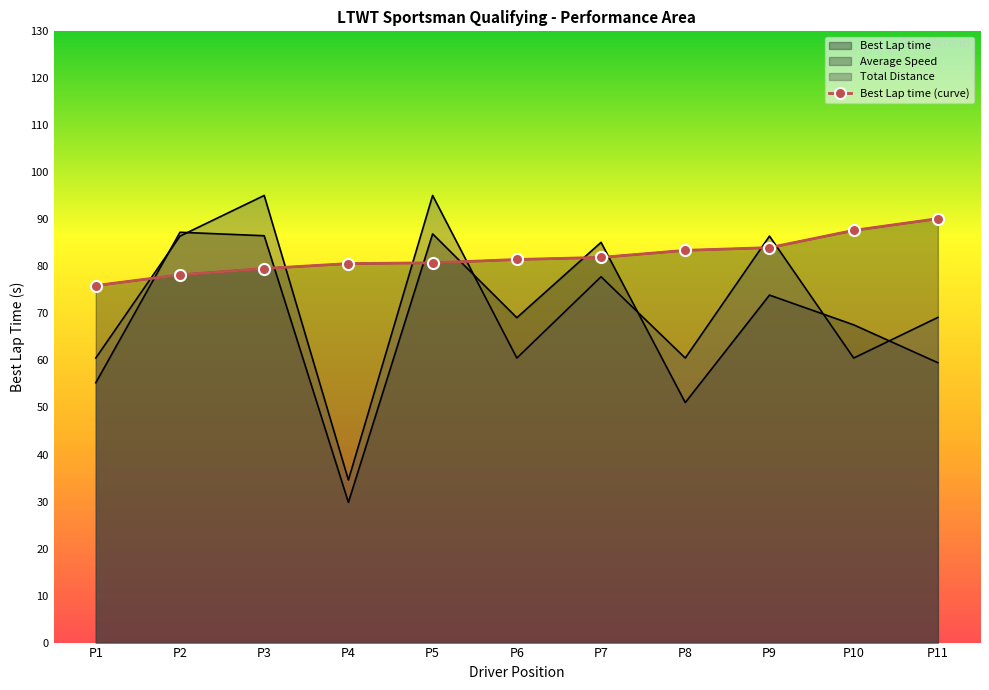

What is the difference between the maximum and minimum values?

14.2